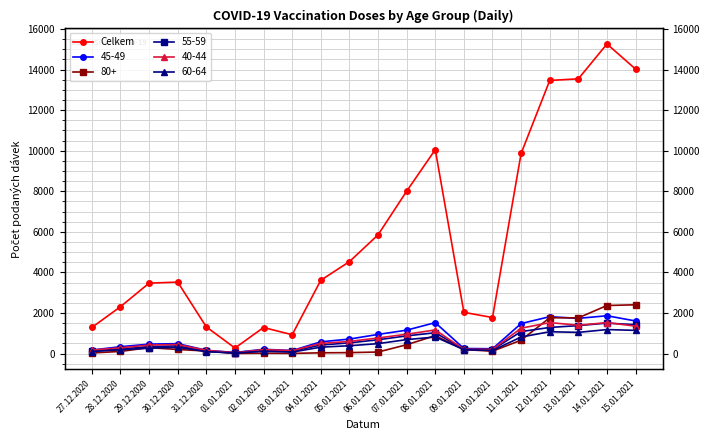

Is it true that the value at 12.01.2021 is 13460?

True